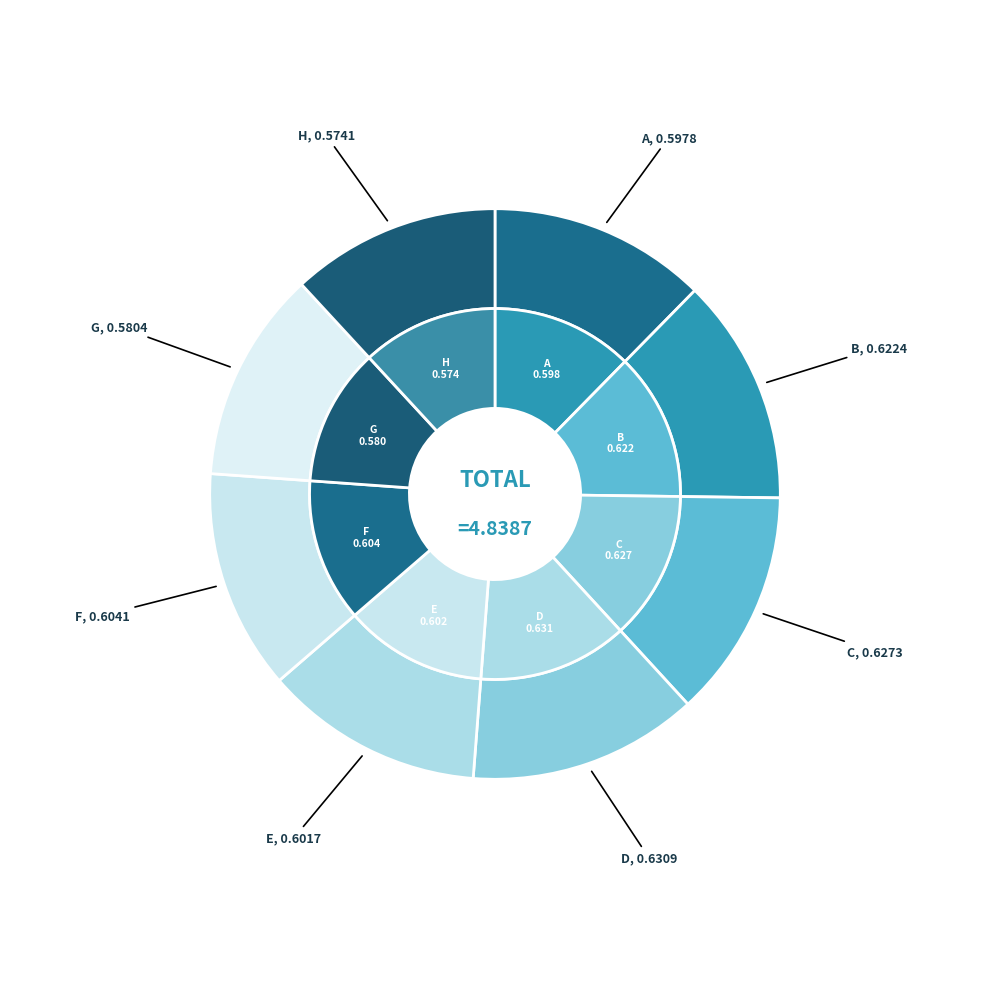

Rank the categories by value from lowest to highest.

H, G, A, E, F, B, C, D